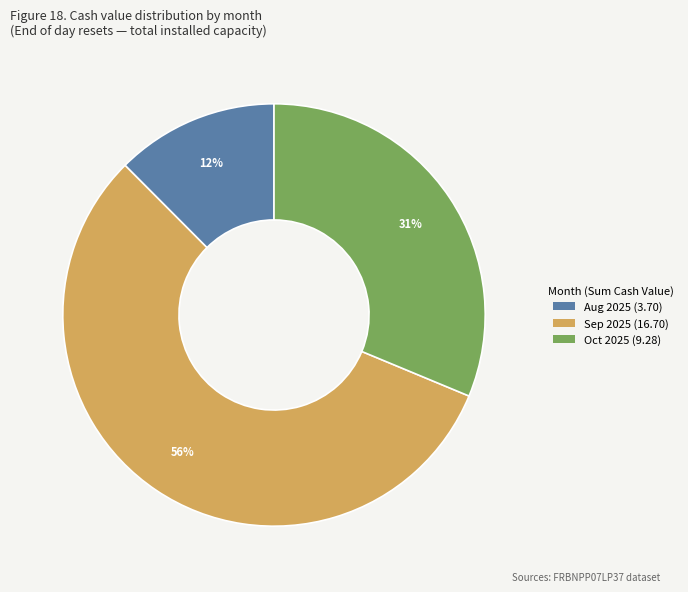

To the nearest percent, what is the average slice percentage?

33%